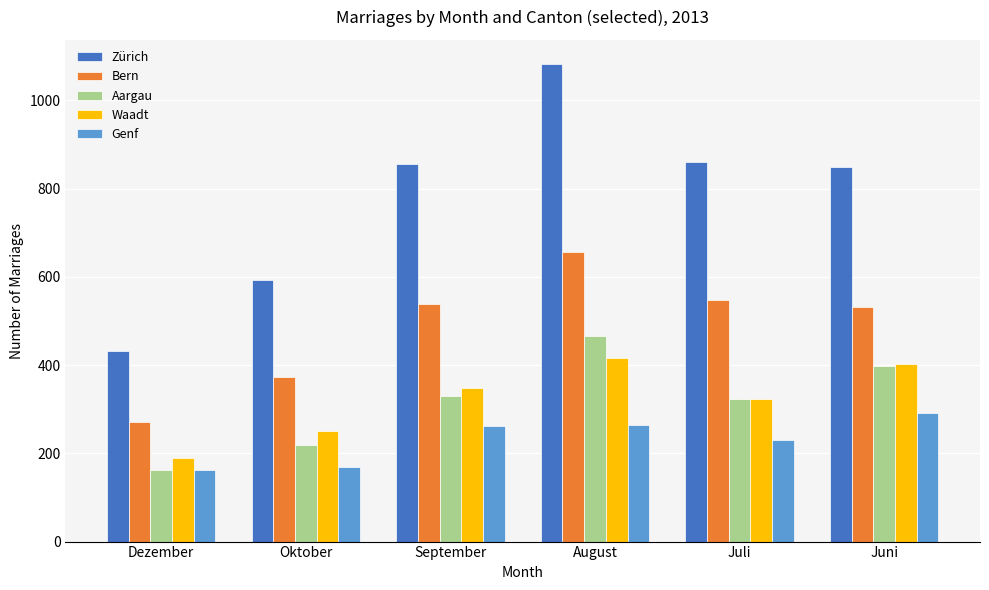

Which series has the widest spread of values?

Zürich